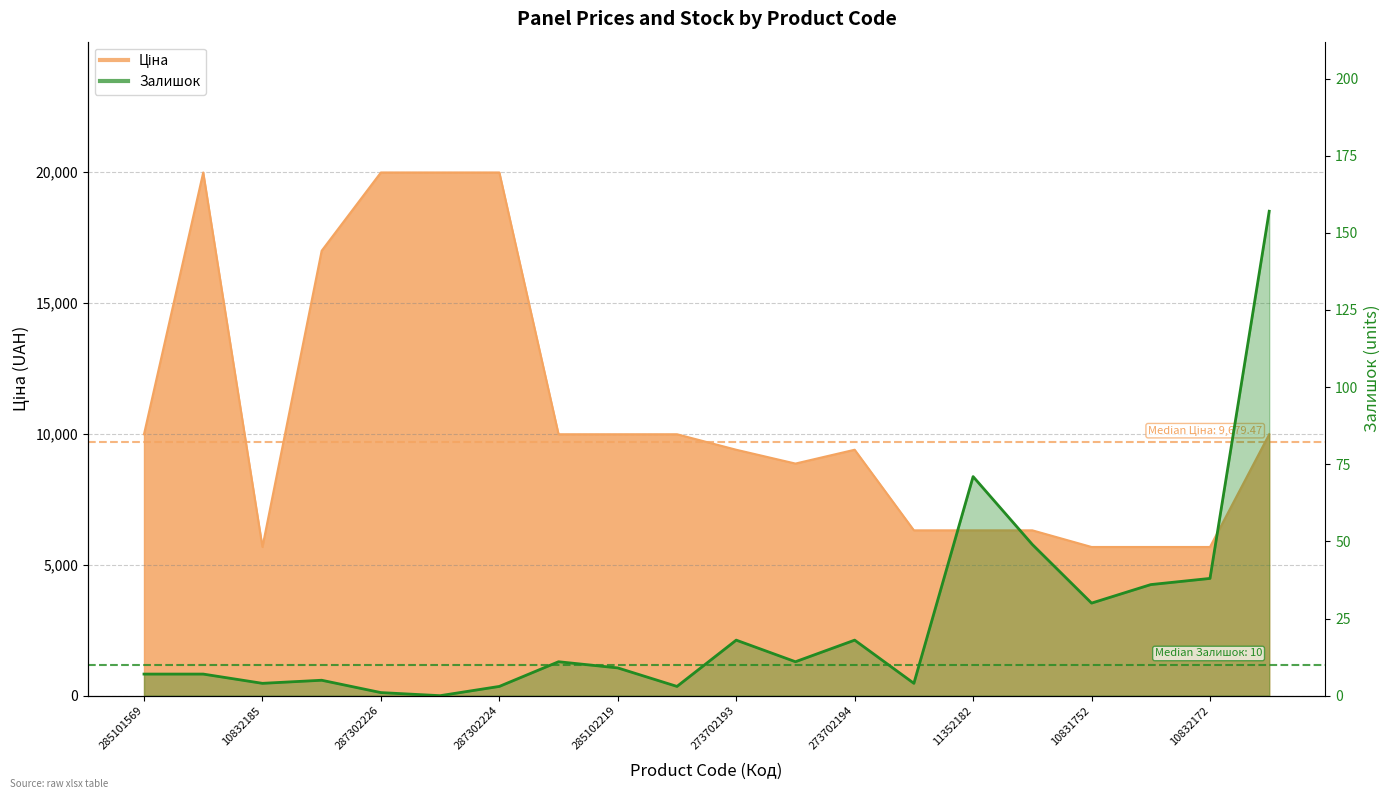

Between 285102219 and 13, which is larger?

13